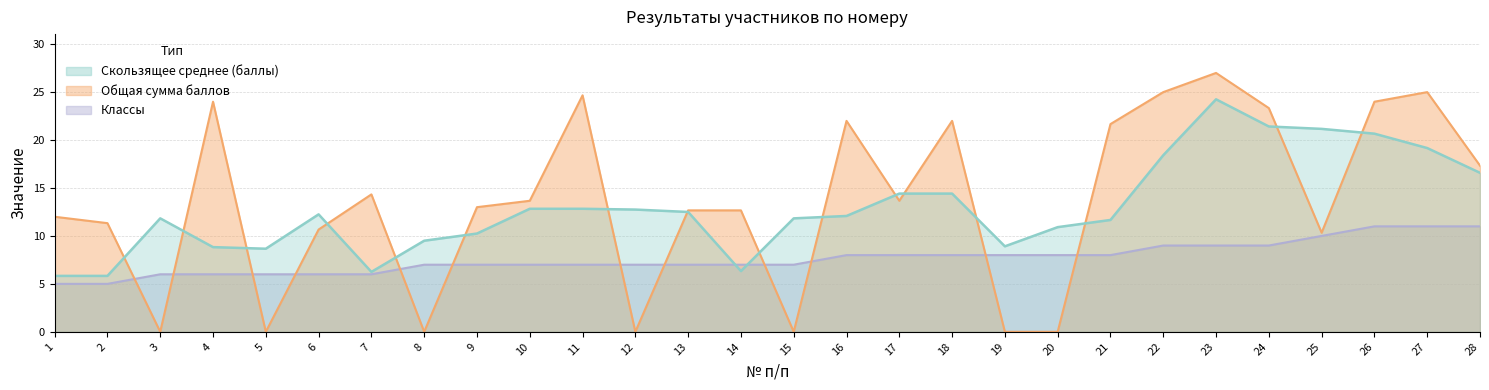

Reading right to left, list all the values displayed in this chart.

Общая сумма баллов: 17.3	25.0	24.0	10.3	23.3	27.0	25.0	21.7	0.0	0.0	22.0	13.7	22.0	0.0	12.7	12.7	0.0	24.7	13.7	13.0	0.0	14.3	10.7	0.0	24.0	0.0	11.3	12.0
Классы: 11.0	11.0	11.0	10.0	9.0	9.0	9.0	8.0	8.0	8.0	8.0	8.0	8.0	7.0	7.0	7.0	7.0	7.0	7.0	7.0	7.0	6.0	6.0	6.0	6.0	6.0	5.0	5.0